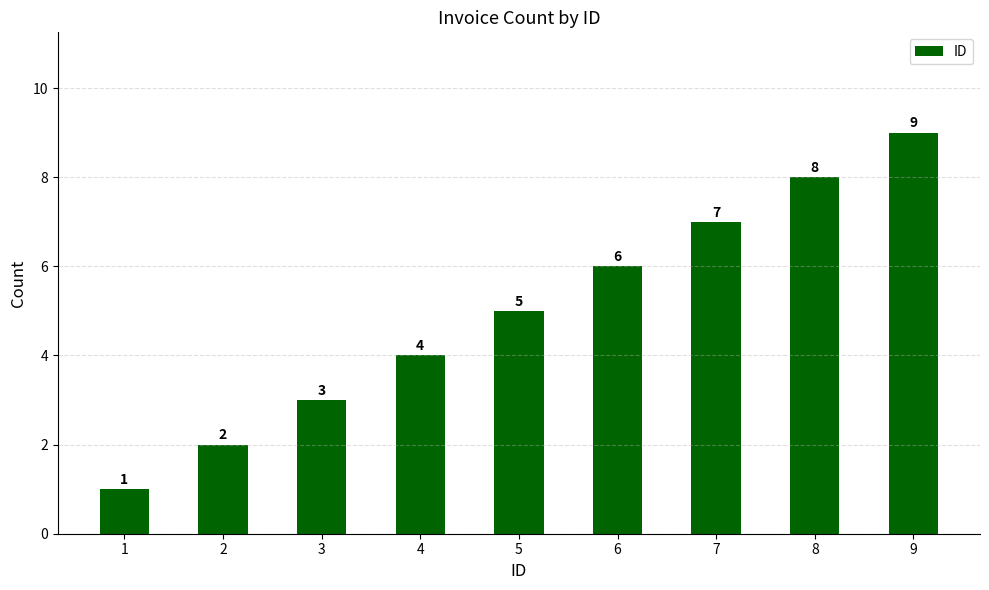

The value at 2 is 1. True or false?

False